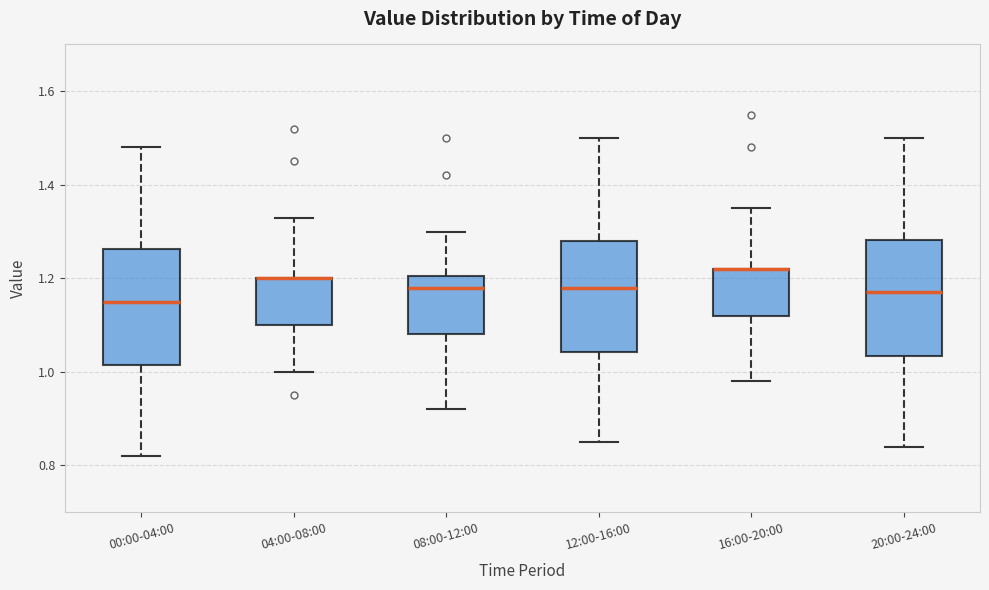

Reading left to right, read every box against the y-axis: the position of its median line, the range the box covers, and the ends of its whiskers. The values are not printed on the chart, so give them approximately, as read against the axis.

00:00-04:00: median 1.16, box 1.02 to 1.26, whiskers 0.82 to 1.48
04:00-08:00: median 1.20 (drawn on the box's upper edge), box 1.10 to 1.20, whiskers 1.00 to 1.34
08:00-12:00: median 1.18, box 1.08 to 1.20, whiskers 0.92 to 1.30
12:00-16:00: median 1.18, box 1.04 to 1.28, whiskers 0.86 to 1.50
16:00-20:00: median 1.22 (drawn on the box's upper edge), box 1.12 to 1.22, whiskers 0.98 to 1.36
20:00-24:00: median 1.18, box 1.04 to 1.28, whiskers 0.84 to 1.50